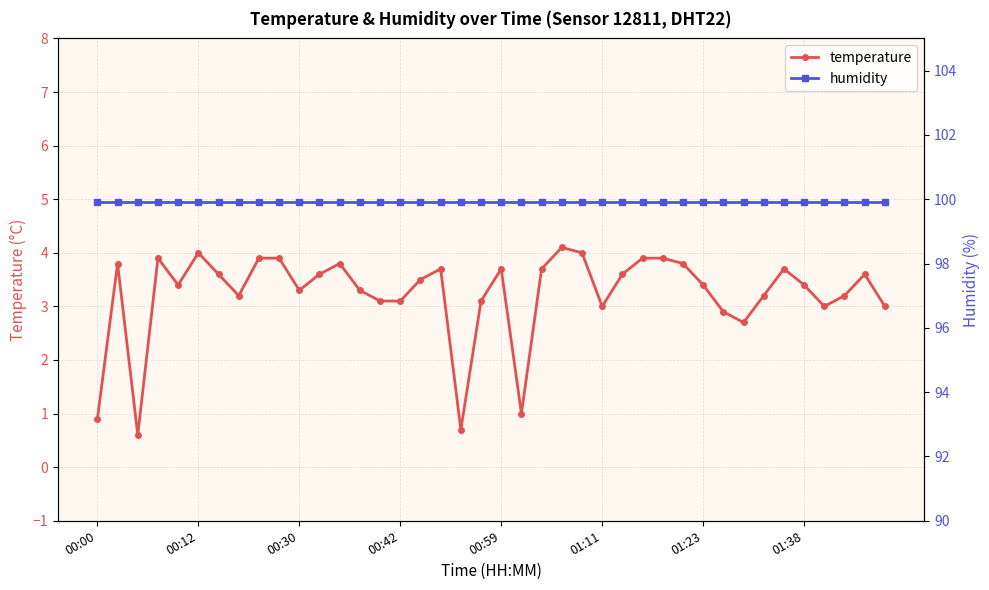

What are all the series names shown in the legend?

temperature, humidity